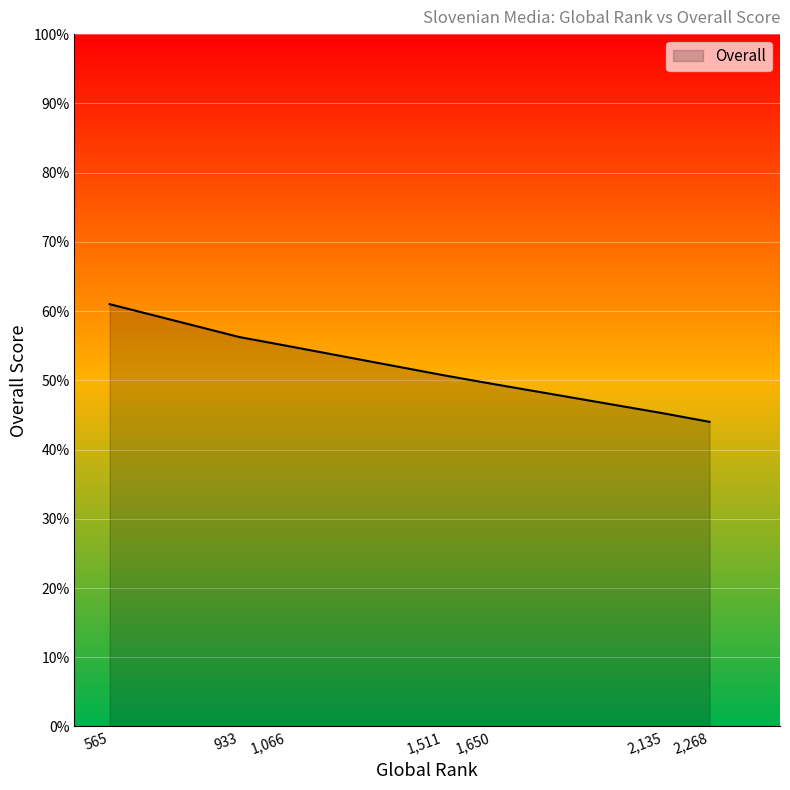

Count the number of values greater than 50.

4